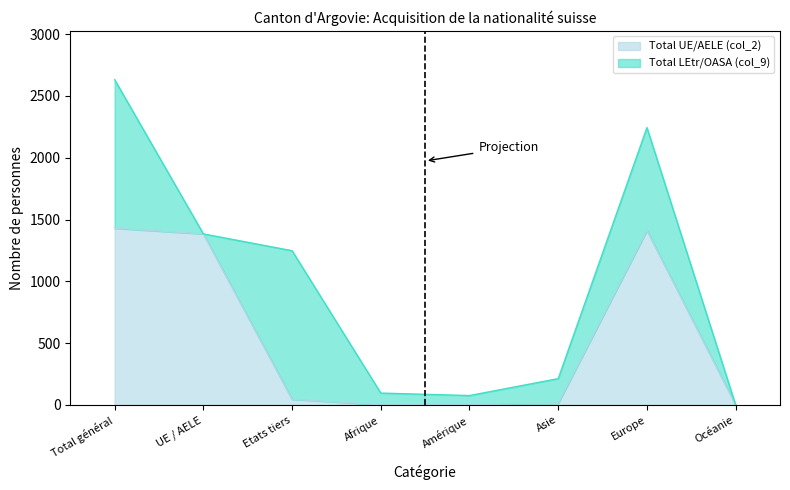

List the labels in order of value, largest first.

Total général, Europe, UE / AELE, Etats tiers, Asie, Amérique, Afrique, Océanie